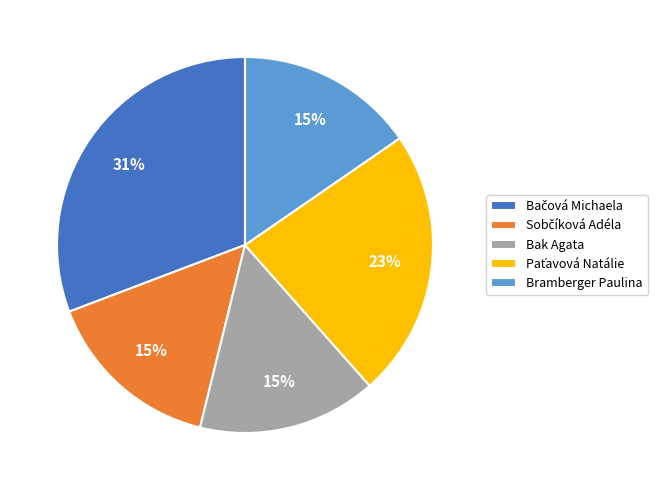

The Bramberger Paulina slice represents 15% of the pie. True or false?

True